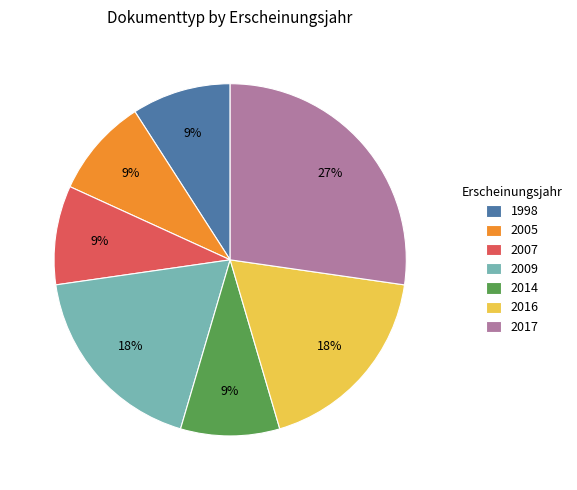

Is there a majority slice in this chart?

No